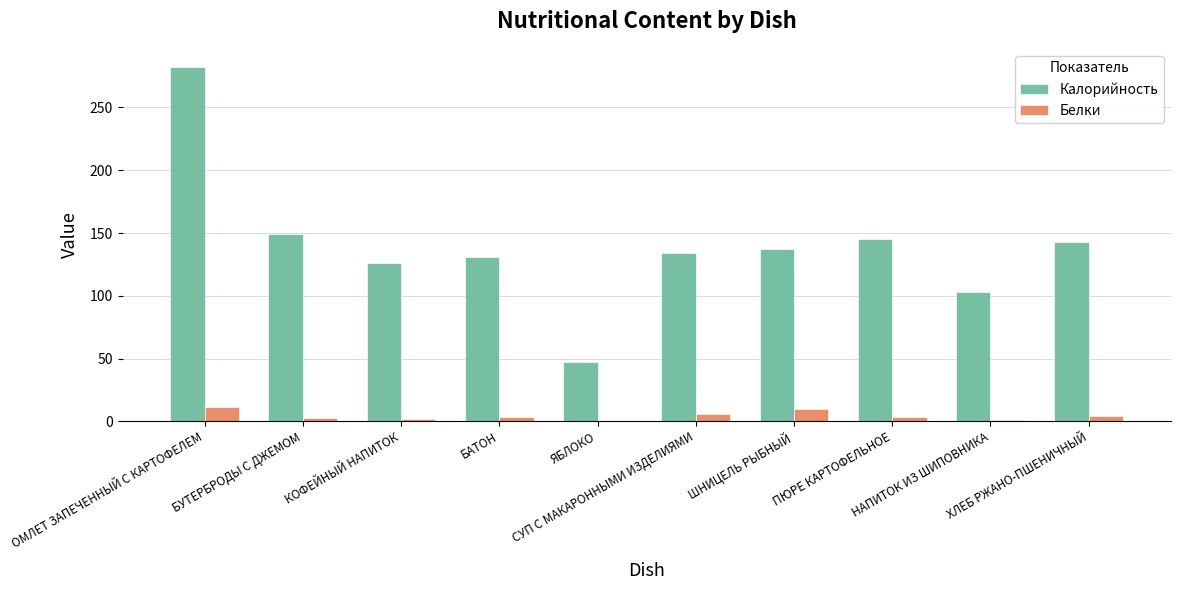

Which series has the largest total across all categories?

Калорийность